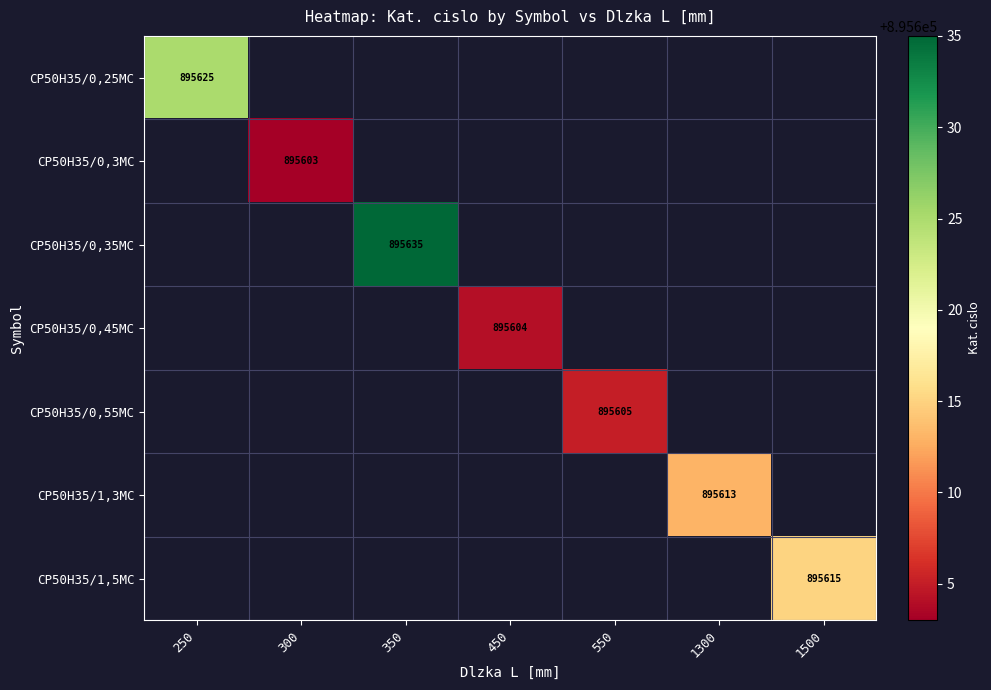

What is the maximum value shown in the chart?

895635.0